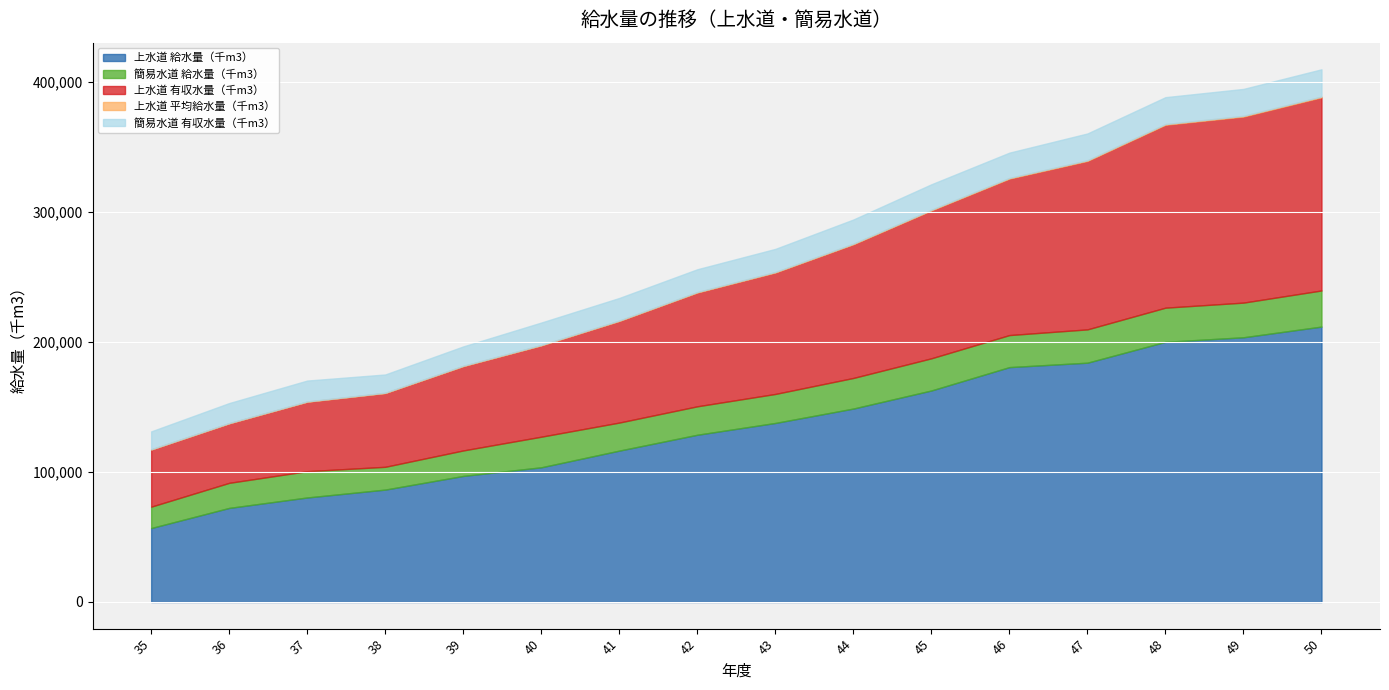

True or false: 上水道 平均給水量（千m3） and 簡易水道 給水量（千m3） cross at least once.

False